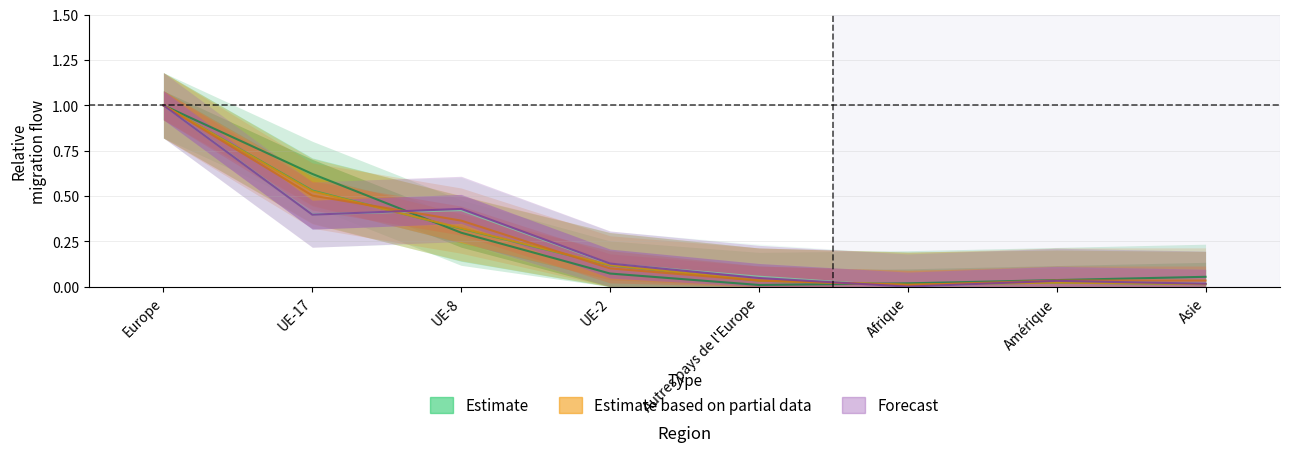

What is the label of the 3rd point from the right?

Afrique